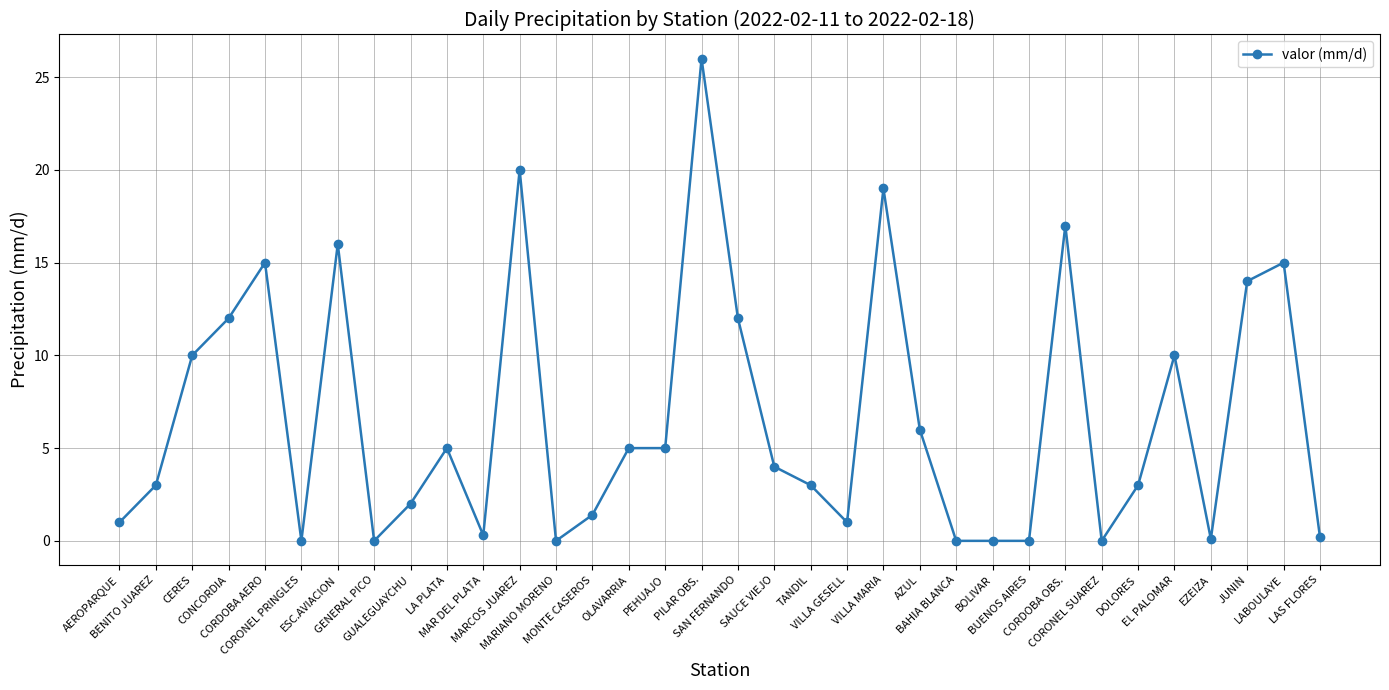

What is the label of the 24th point from the right?

MAR DEL PLATA